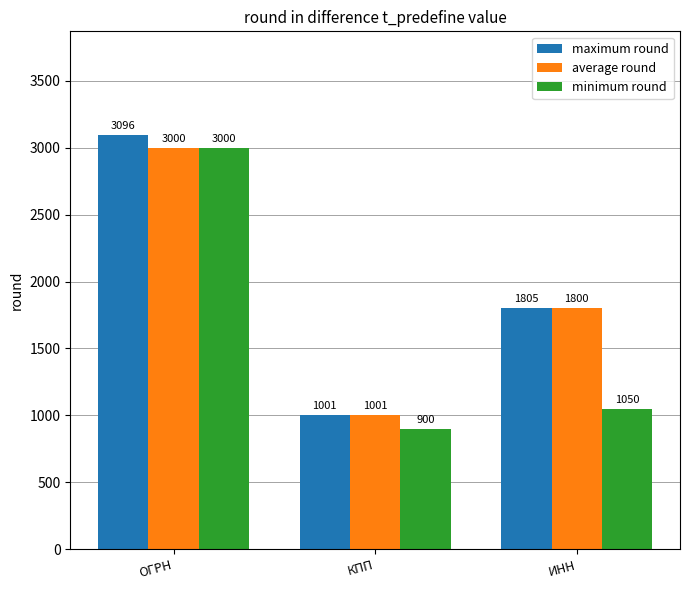

Where does the average round series first go above 1800?

ОГРН